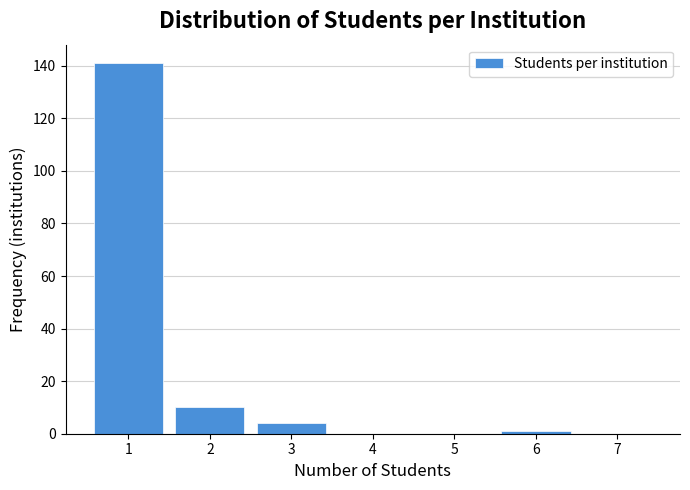

Which range on the x-axis has the tallest bar?

0.5 to 1.5